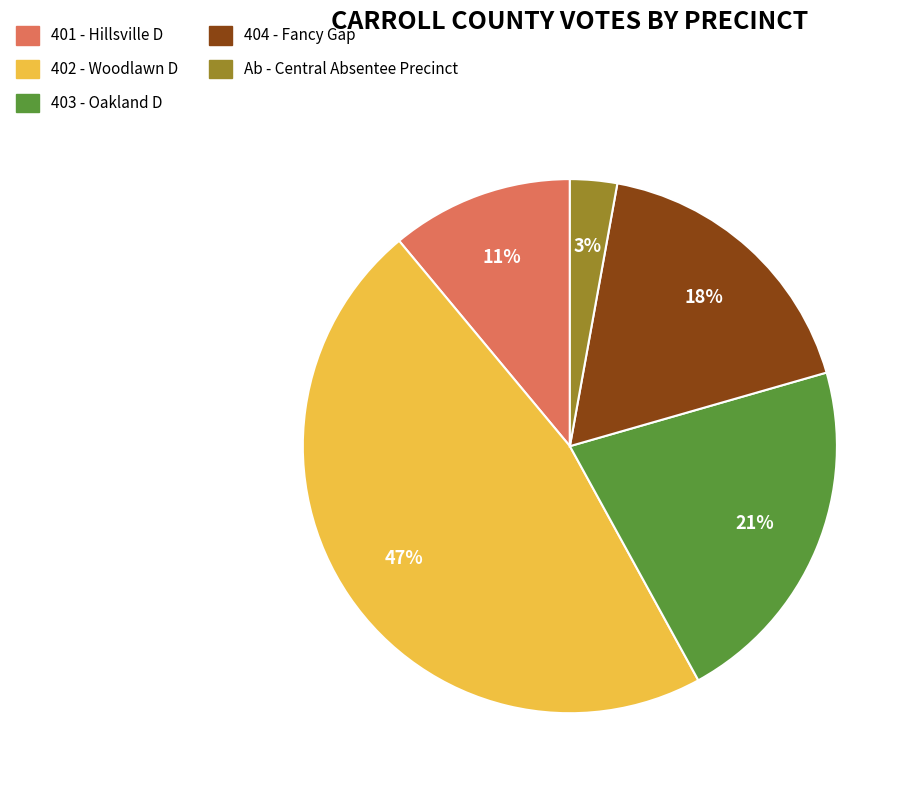

To the nearest percent, what portion does 402 - Woodlawn D represent?

47%